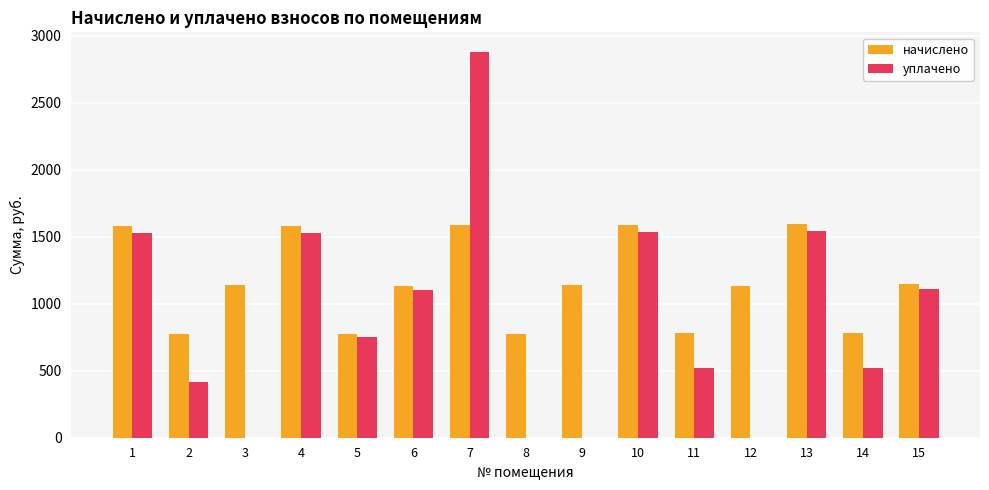

Which series has the largest total across all categories?

начислено